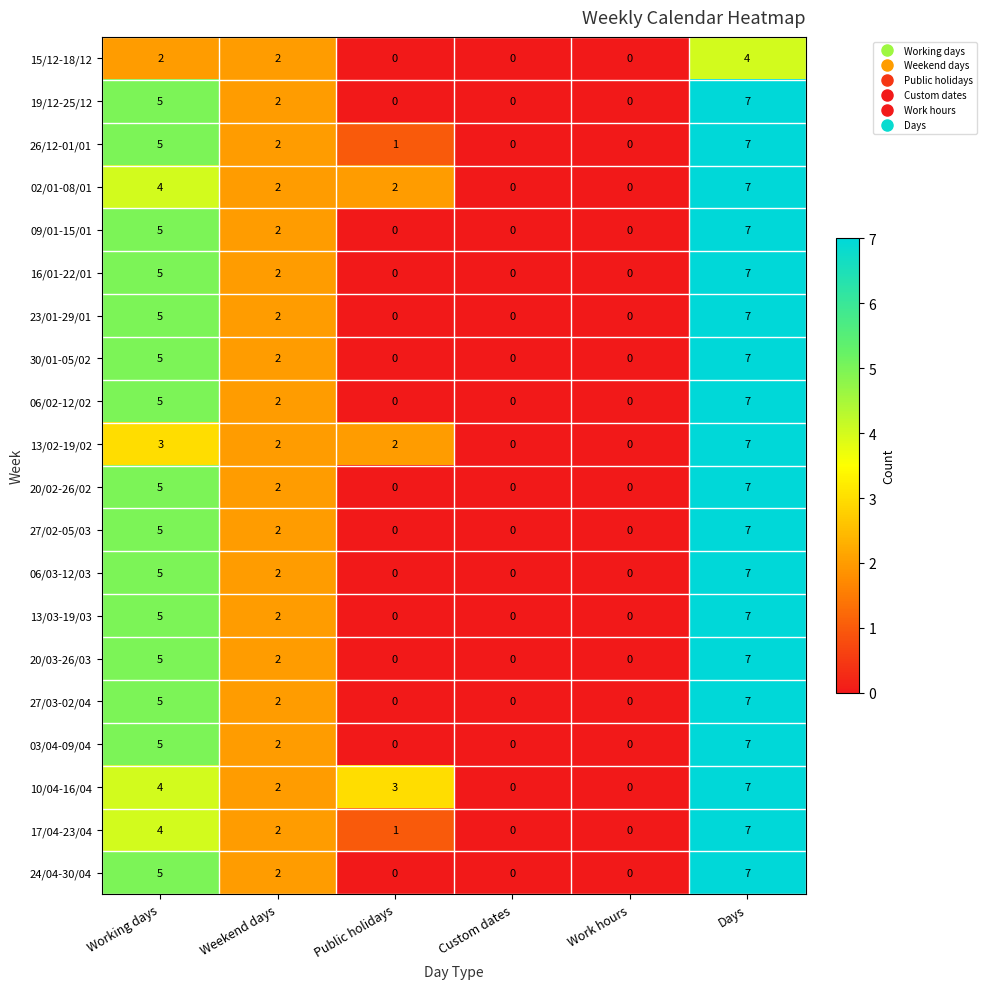

Which series changed the most between Public holidays and Custom dates?

10/04-16/04